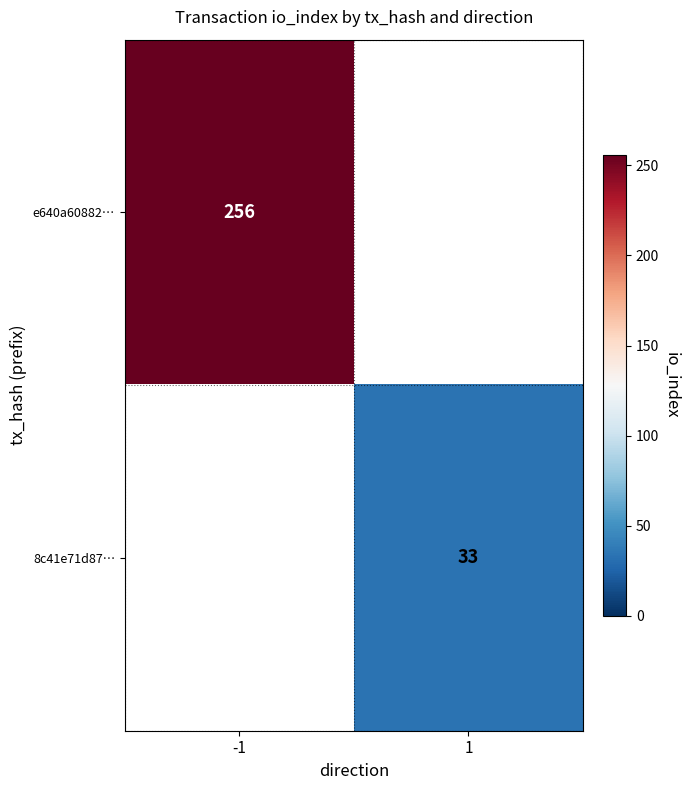

Is the value of e640a60882… at -1 greater than the value of 8c41e71d87… at 1?

Yes